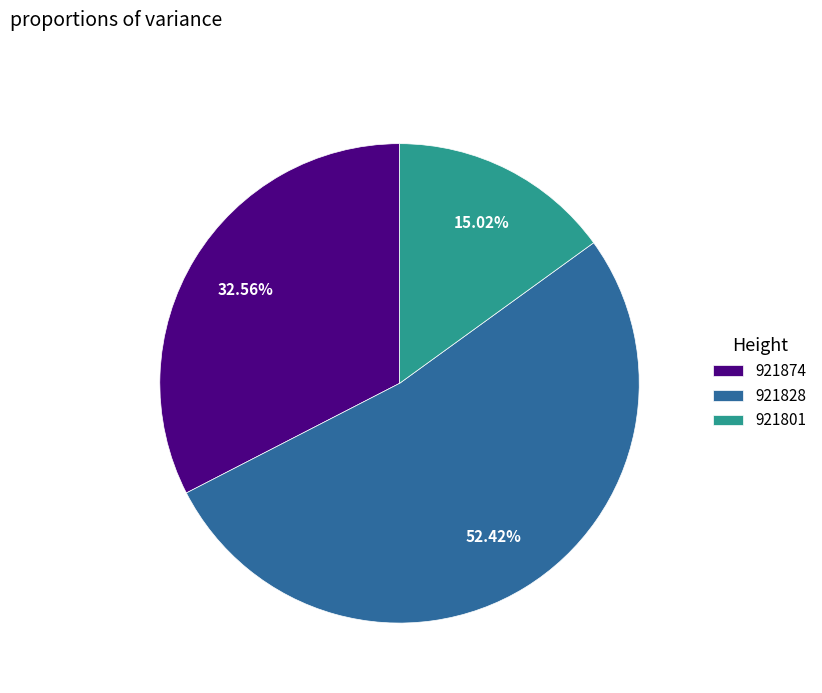

Which slice is the smallest?

921801